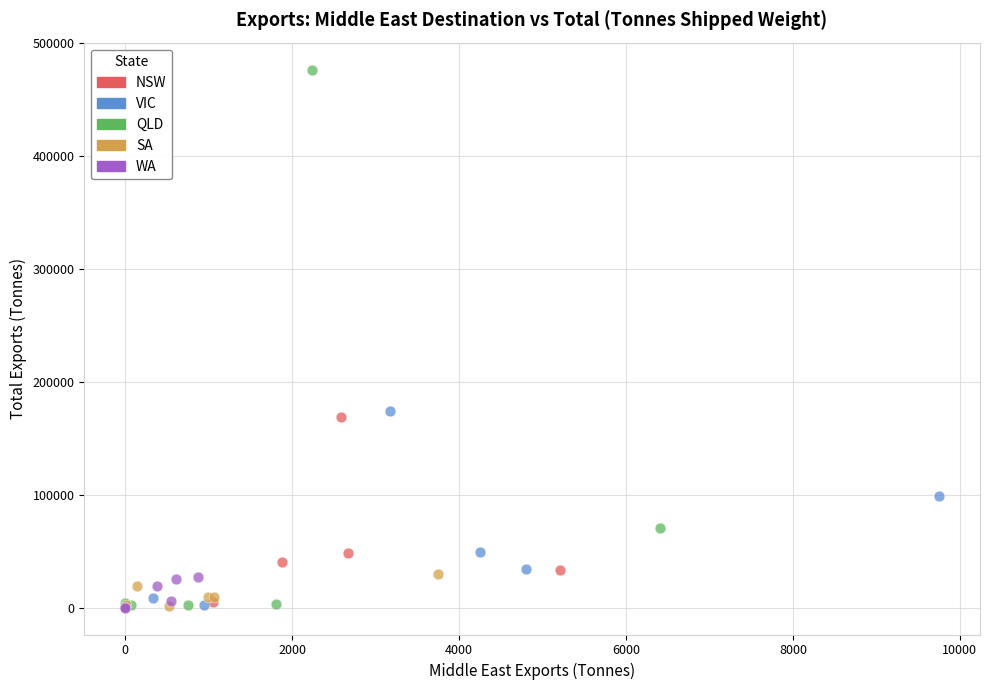

Which series reaches the maximum Y coordinate?

QLD